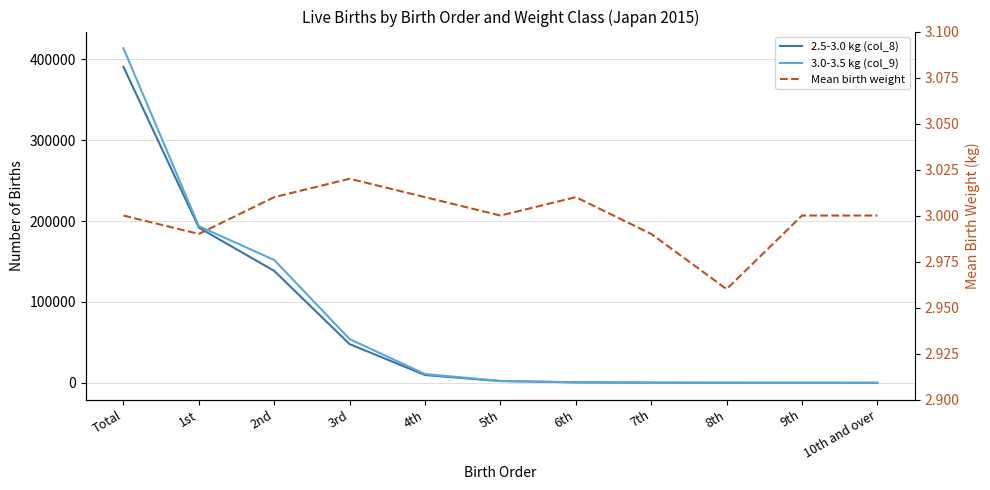

Reading left to right, transcribe all the data shown in this chart.

2.5-3.0 kg (col_8): 390586.0	191762.0	138346.0	47837.0	9599.0	2141.0	591.0	190.0	73.0	29.0	18.0
3.0-3.5 kg (col_9): 413602.0	193628.0	151820.0	54012.0	10785.0	2361.0	652.0	192.0	91.0	37.0	24.0
Mean birth weight: 3.0	3.0	3.0	3.0	3.0	3.0	3.0	3.0	3.0	3.0	3.0